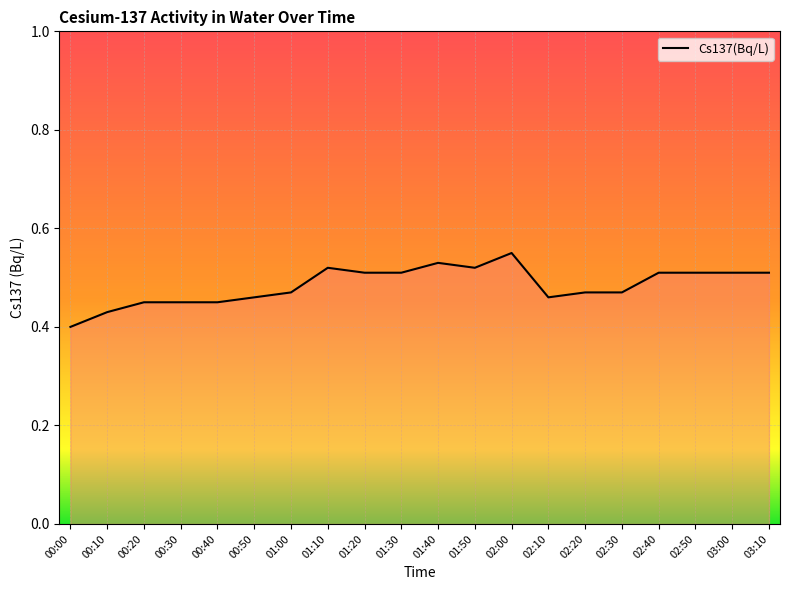

True or false: the data has more than 1 interior local peaks.

True